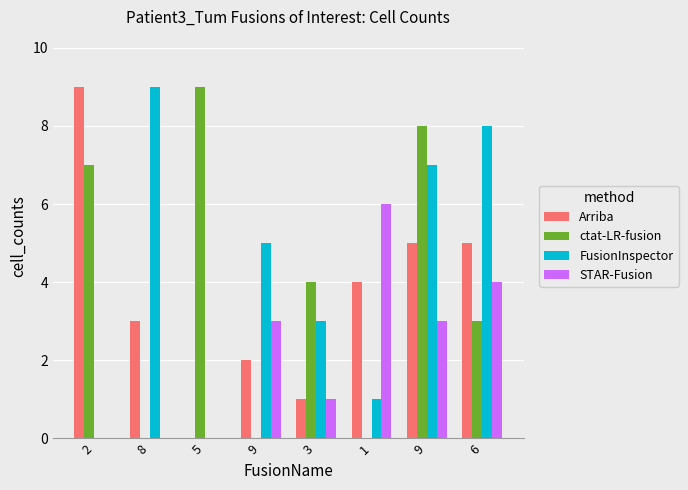

Are the bars grouped side by side (vs. stacked)?

Yes